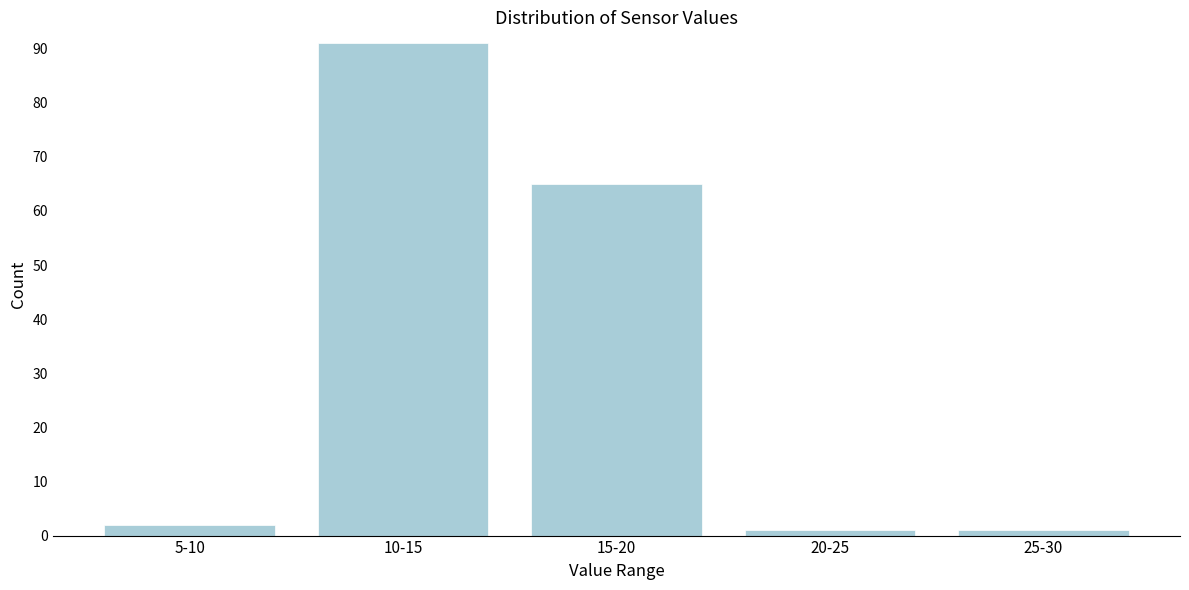

Reading left to right, extract all data points from this chart.

2	91	65	1	1